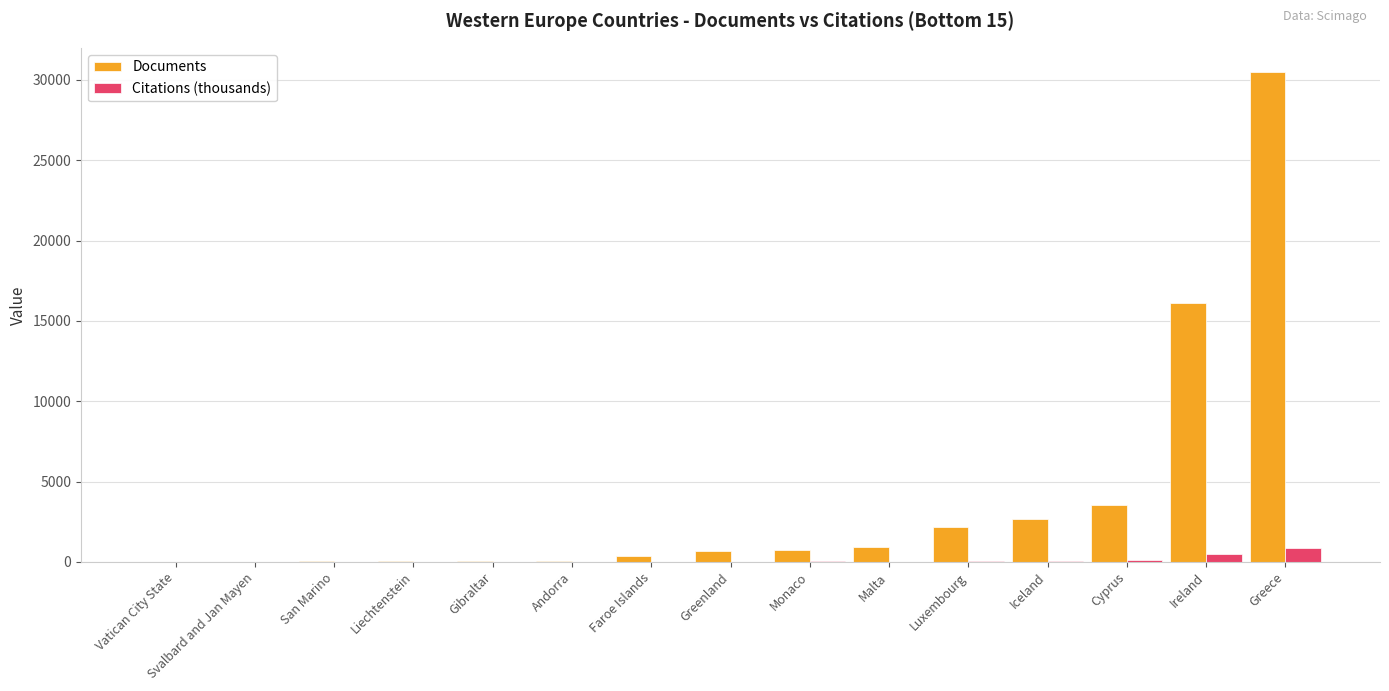

Count the number of categories in the chart.

15